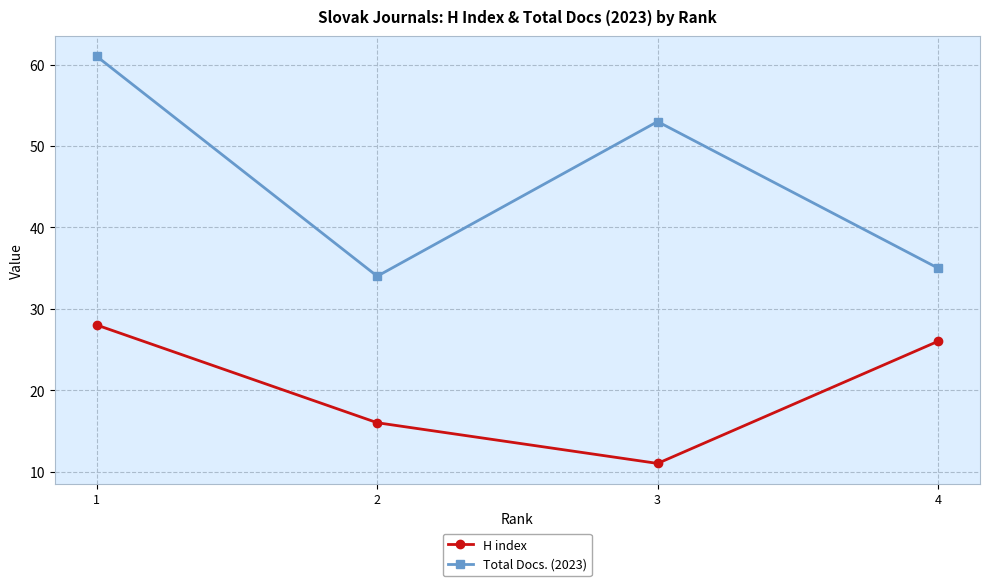

Which series has the largest range (max minus min)?

Total Docs. (2023)